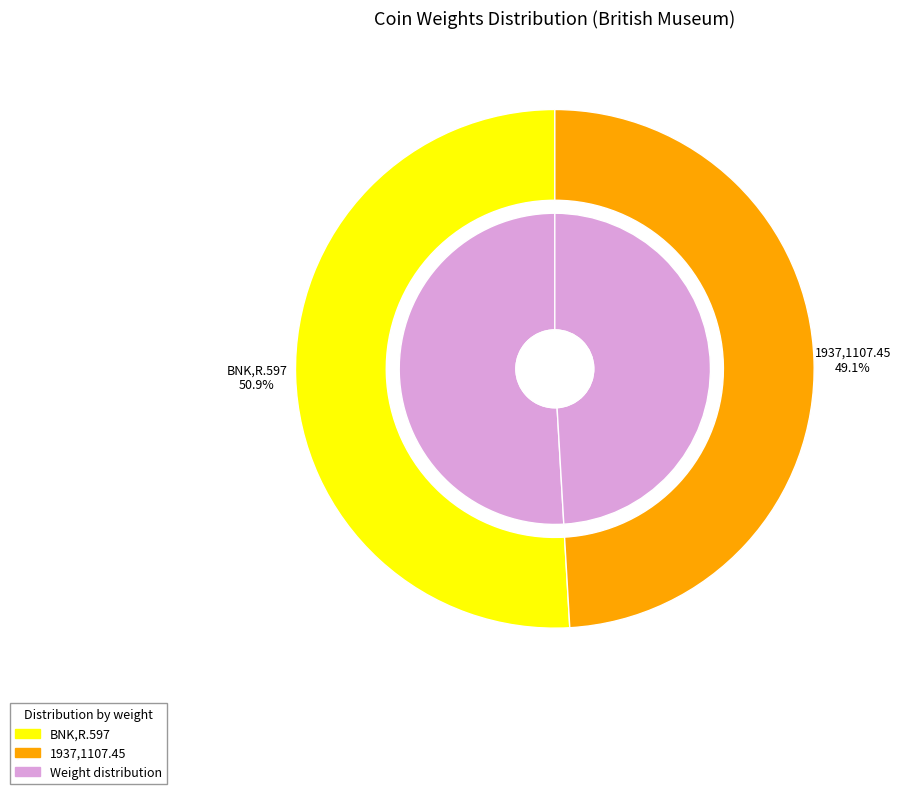

How much of the chart is everything except BNK,R.597?

49.1%